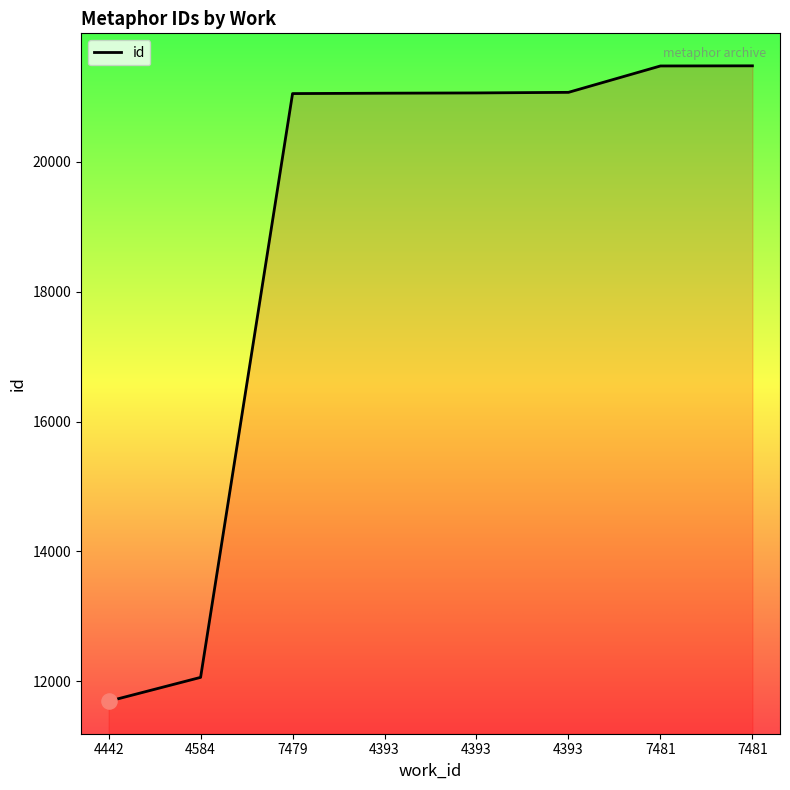

How many values are below 21056?

4